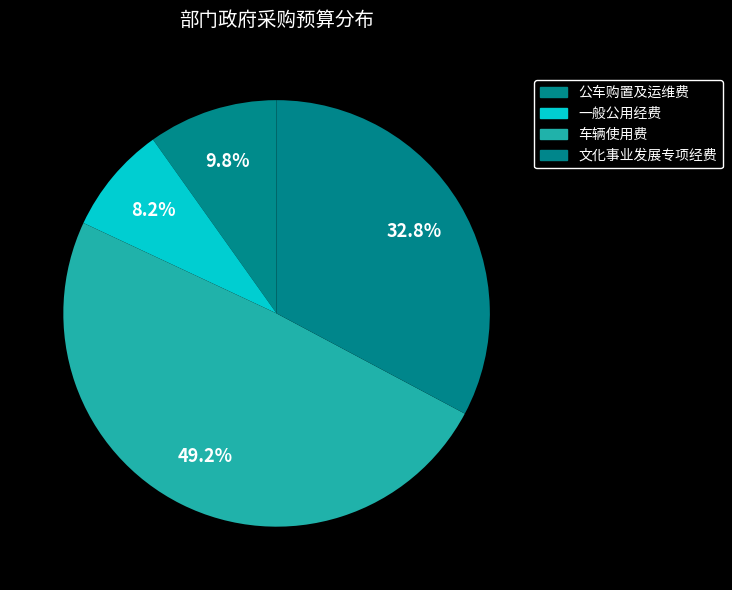

Count the number of slices in the pie.

4